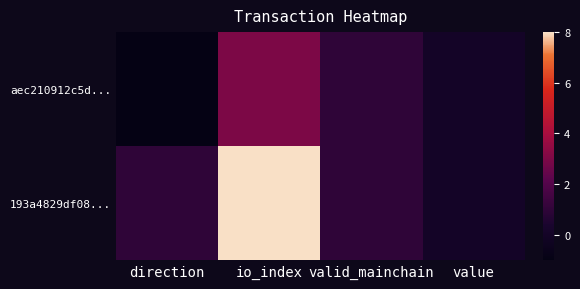

Rank the series at valid_mainchain from lowest to highest value.

aec210912c5d..., 193a4829df08...